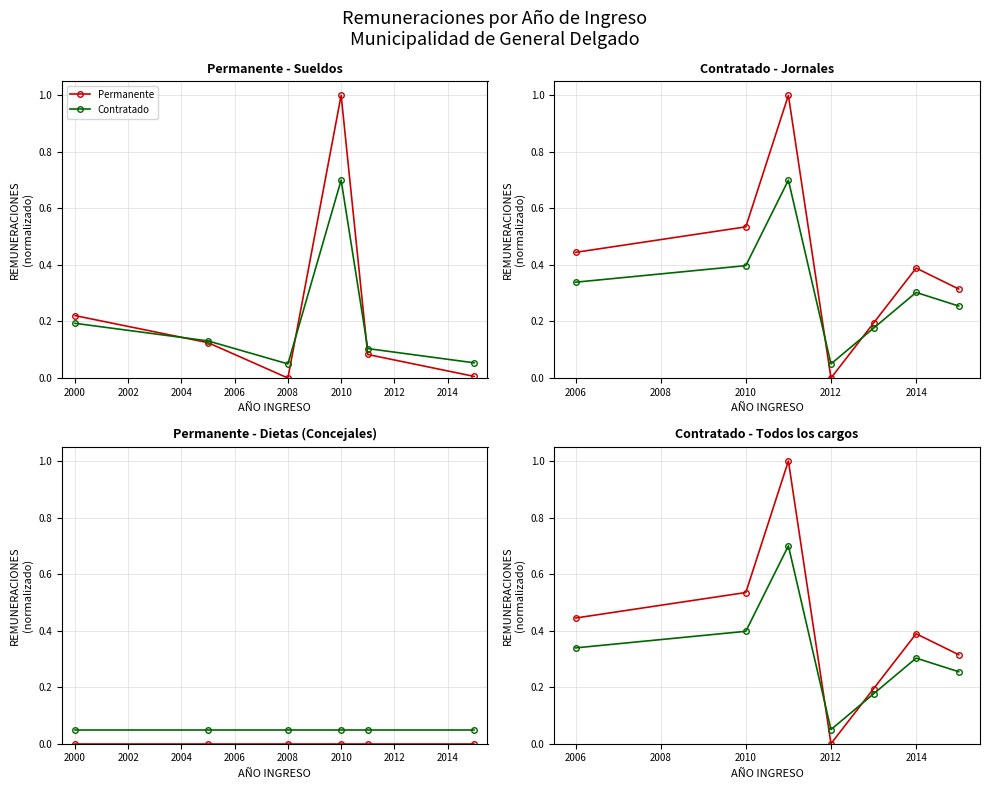

Is this an area chart (filled region under the line)?

No